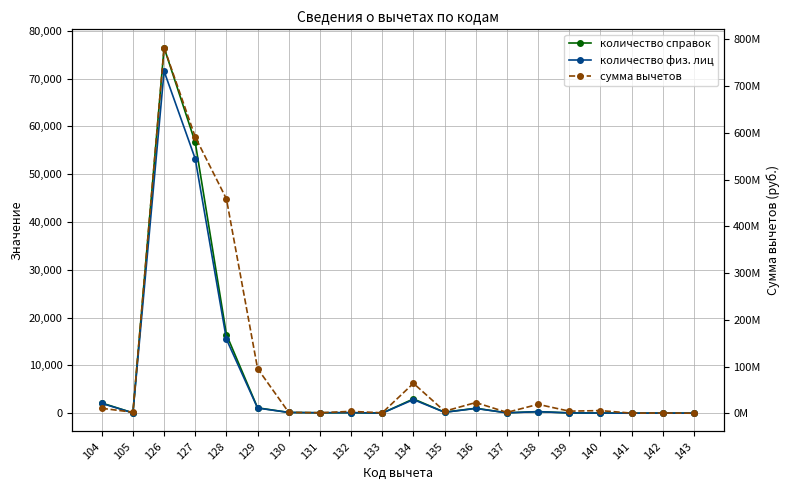

Between 132 and 140, which is larger?

132